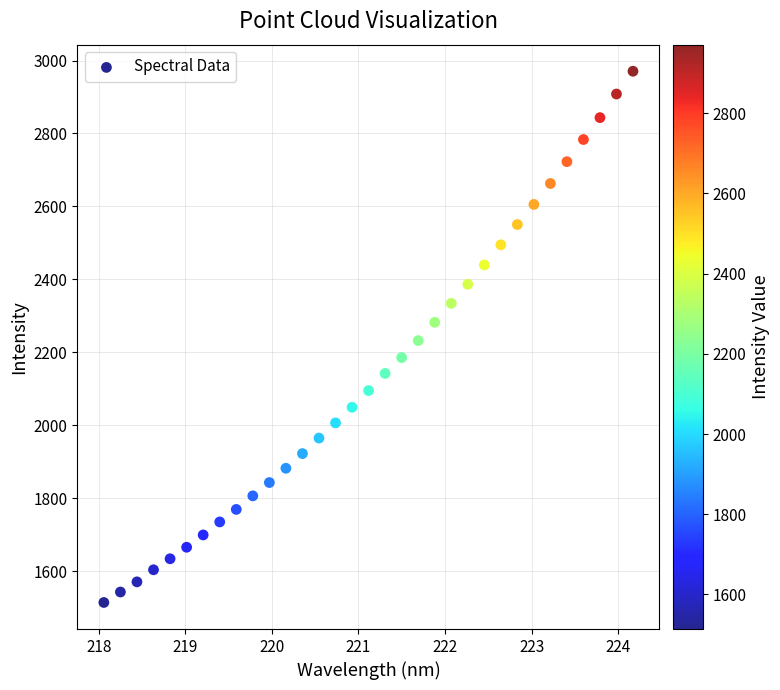

What is the range of X values (max minus min)?

6.1